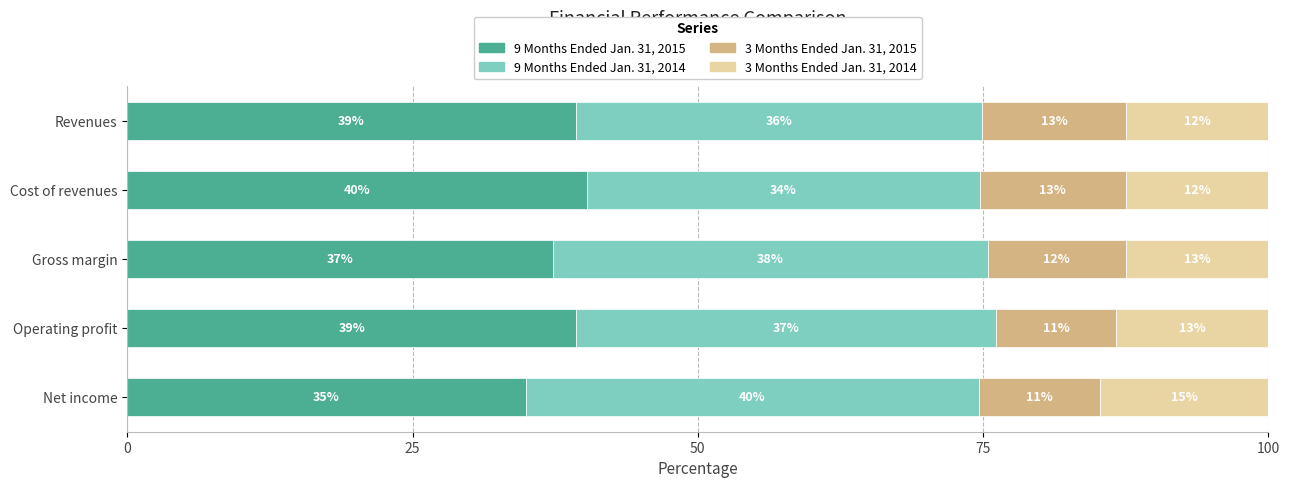

What are all the series names shown in the legend?

9 Months Ended Jan. 31, 2015, 9 Months Ended Jan. 31, 2014, 3 Months Ended Jan. 31, 2015, 3 Months Ended Jan. 31, 2014